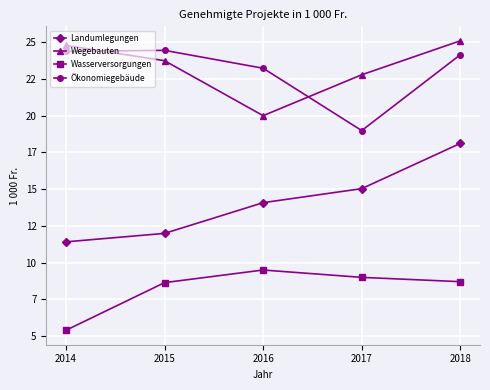

Is this an area chart (filled region under the line)?

No